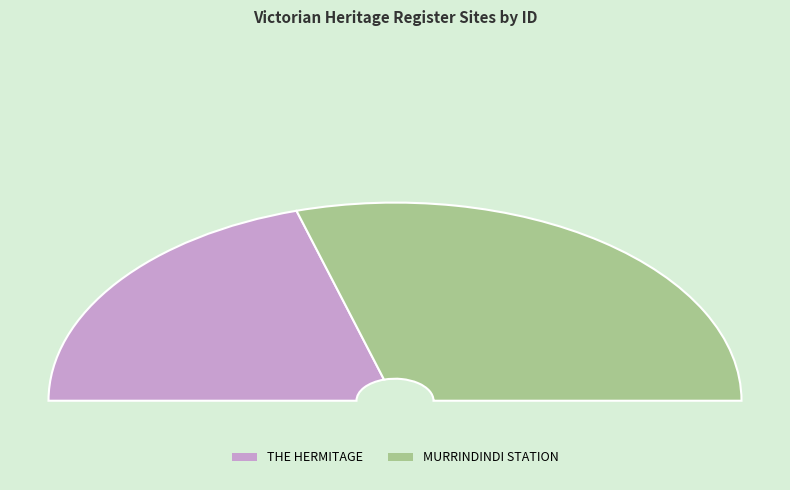

To the nearest percent, what is the combined percentage of THE HERMITAGE and MURRINDINDI STATION?

100%